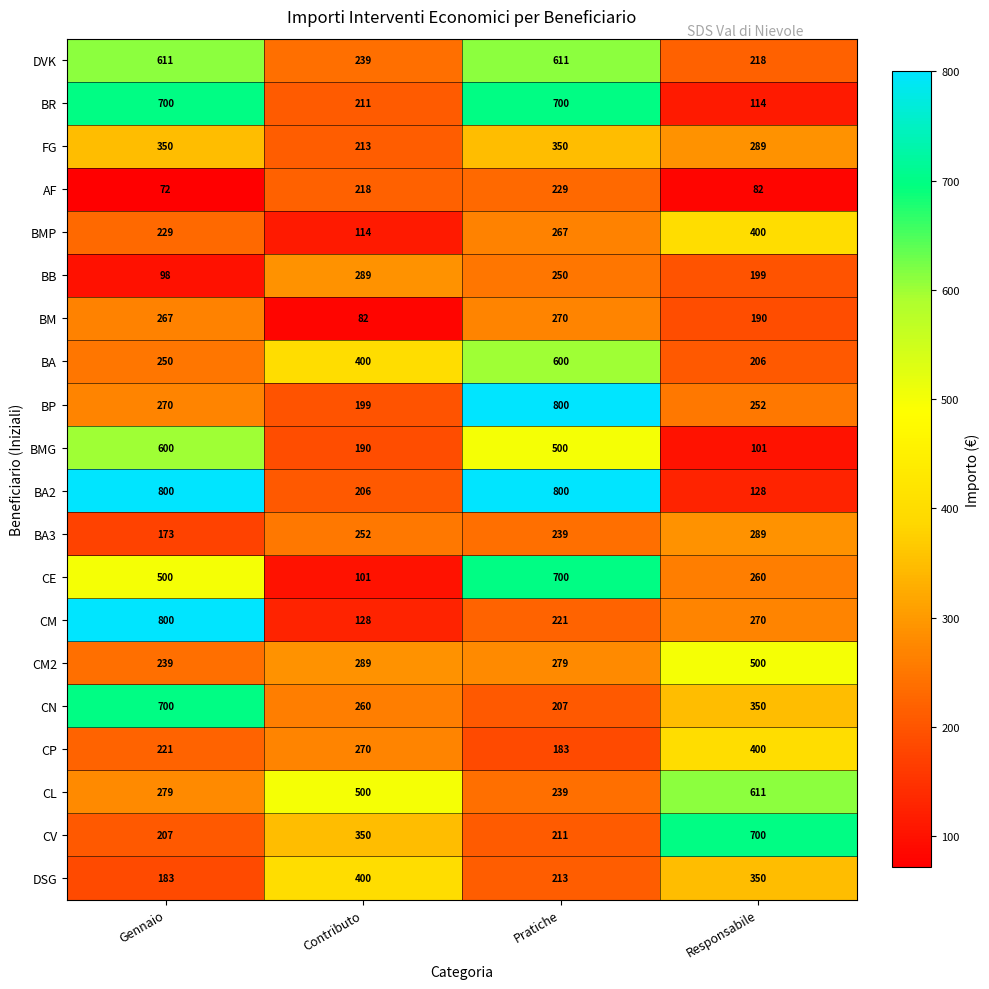

List the labels in order of CE value, smallest first.

Contributo, Responsabile, Gennaio, Pratiche